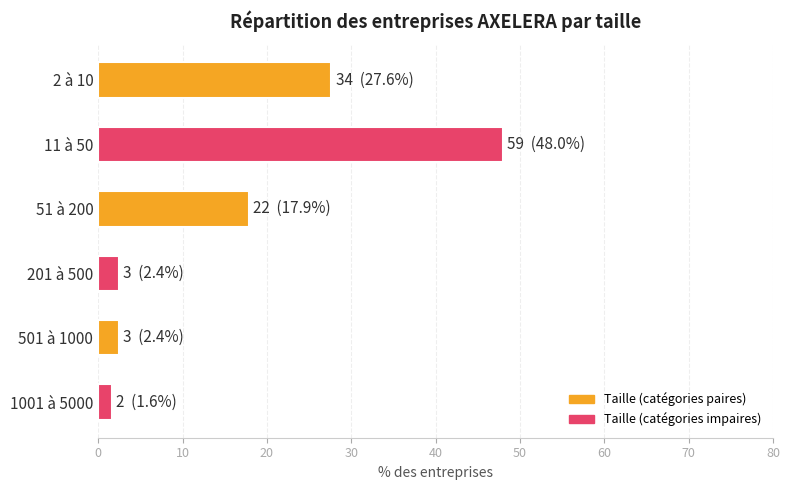

What is the smallest value displayed?

1.6